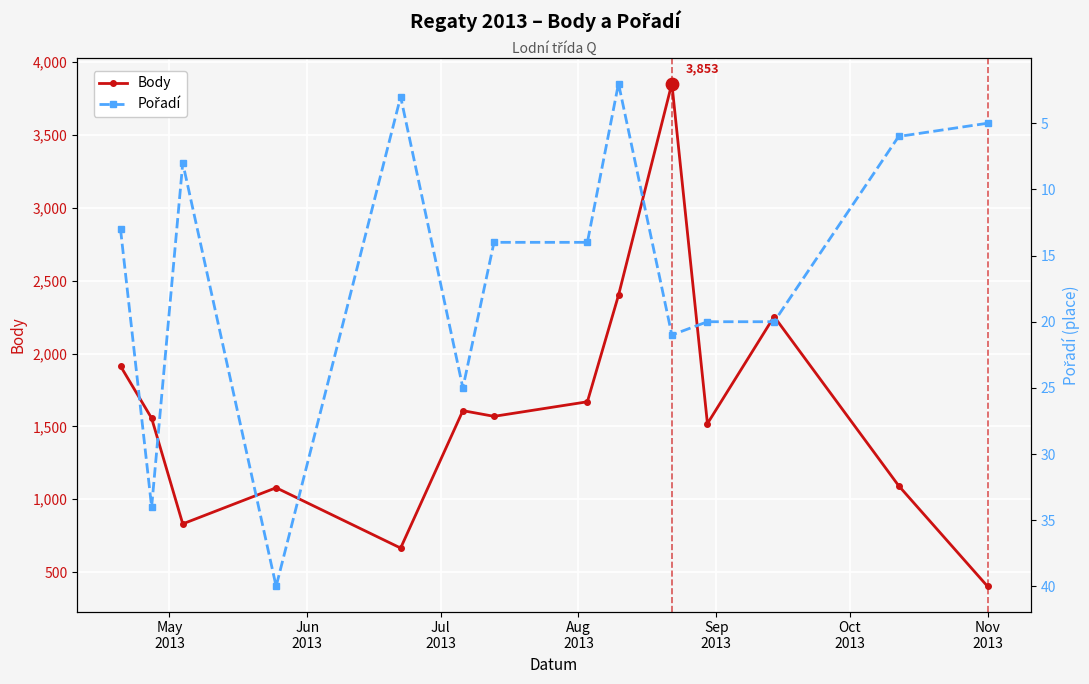

What are all the series names shown in the legend?

Body, Pořadí